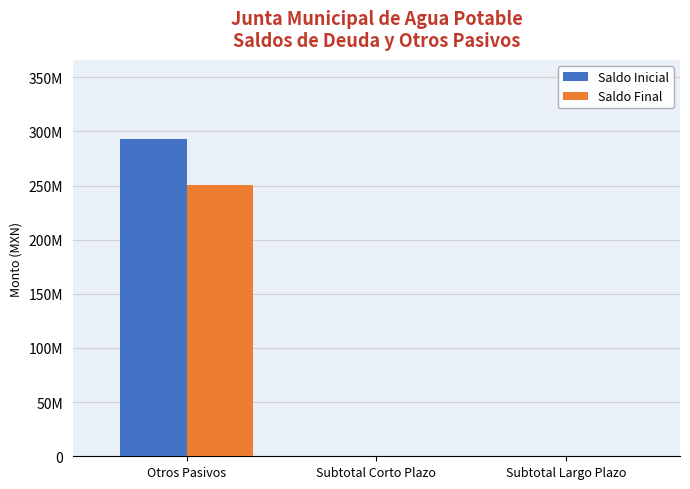

What are all the series names shown in the legend?

Saldo Inicial, Saldo Final